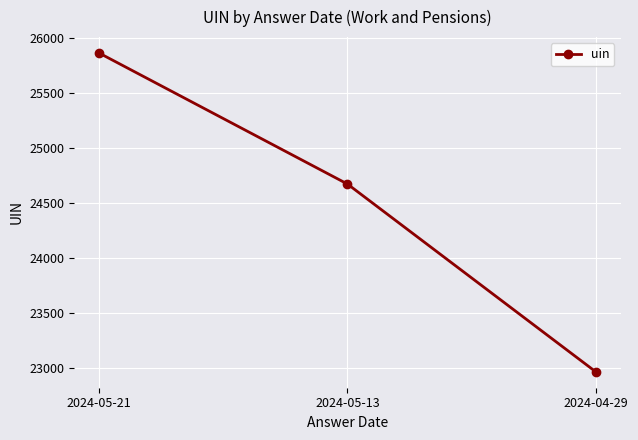

Between 2024-04-29 and 2024-05-13, which is larger?

2024-05-13